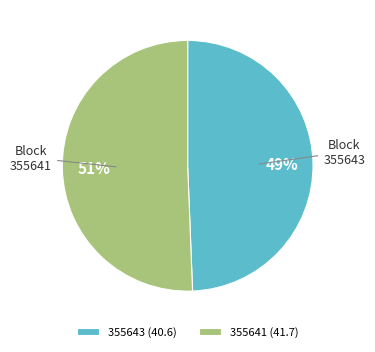

How many slices are in this pie chart?

2